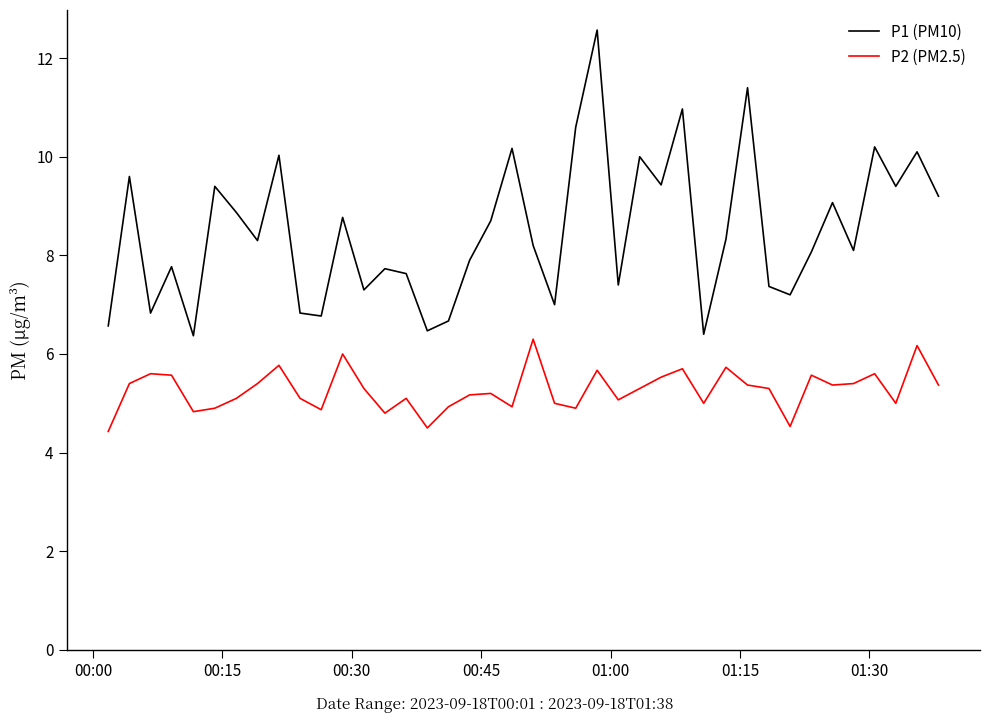

What is the minimum value for P2 (PM2.5)?

4.4